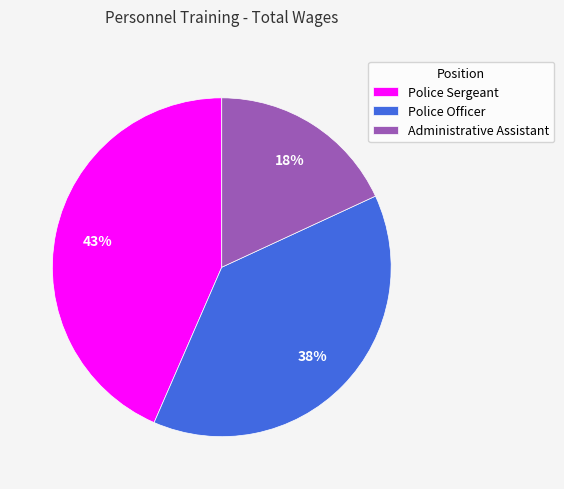

Combined, do Administrative Assistant and Police Sergeant account for over 50%?

Yes